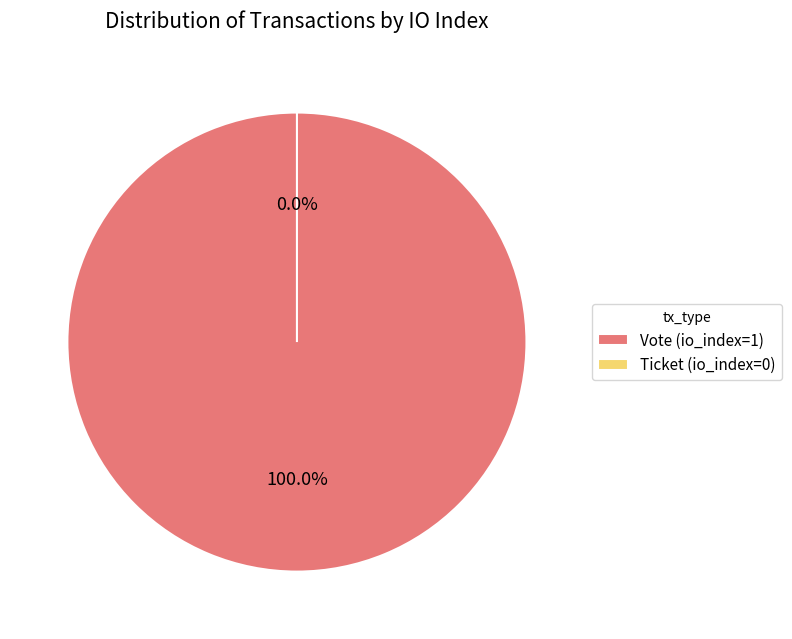

Rank the categories by value from highest to lowest.

Vote (io_index=1), Ticket (io_index=0)